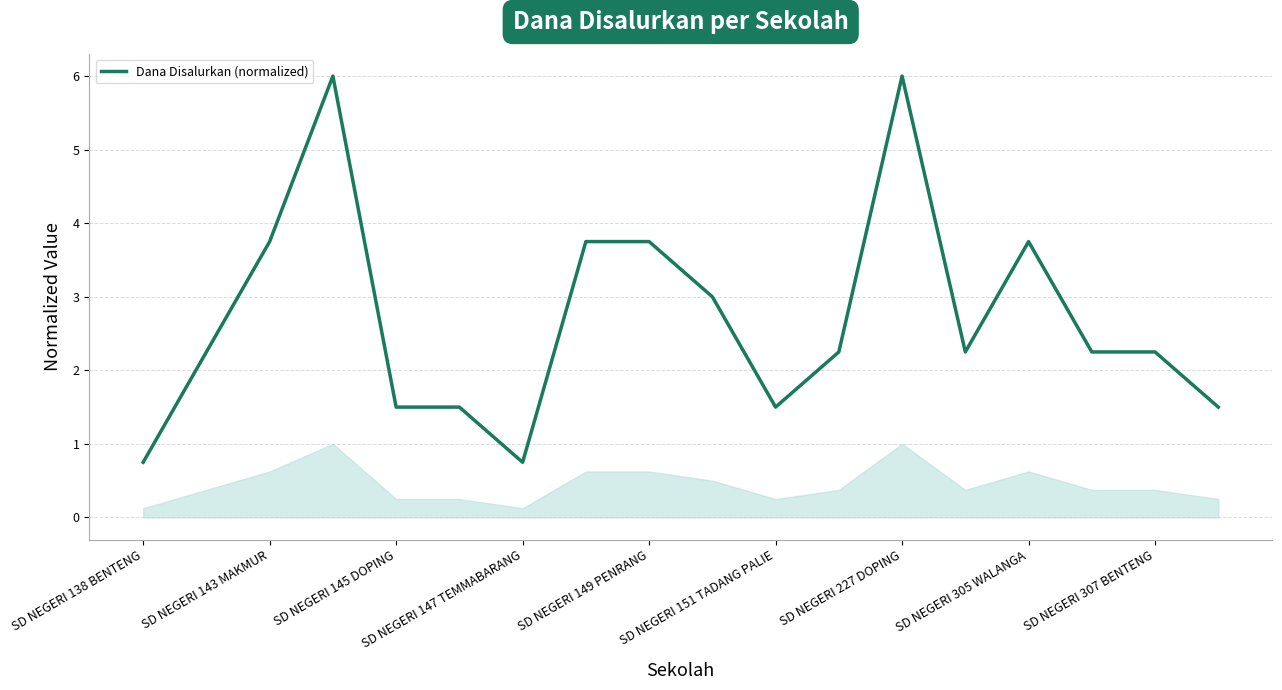

What is the greatest value displayed?

6.0